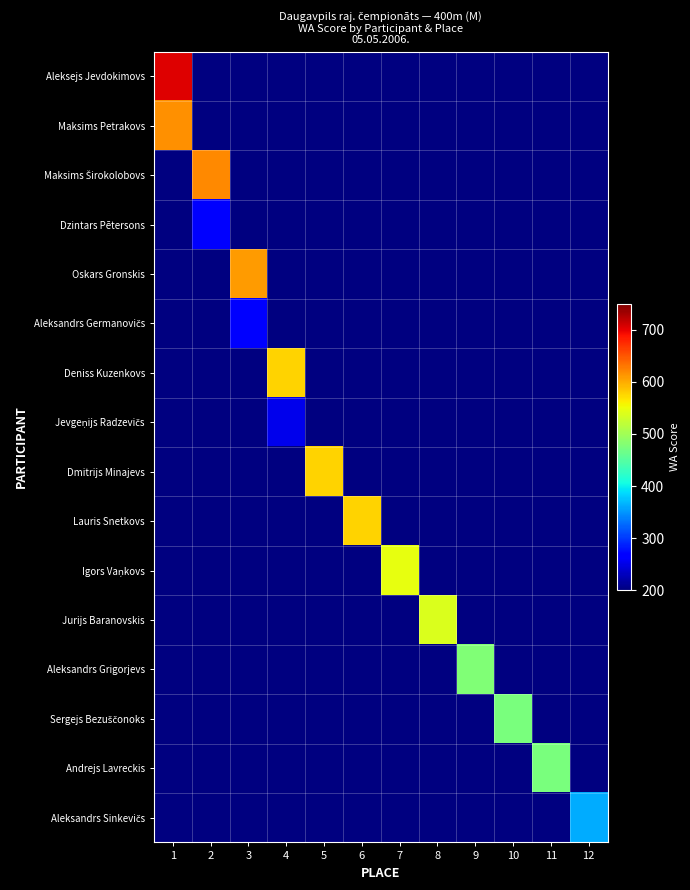

Which category has the lowest value across all series?

4